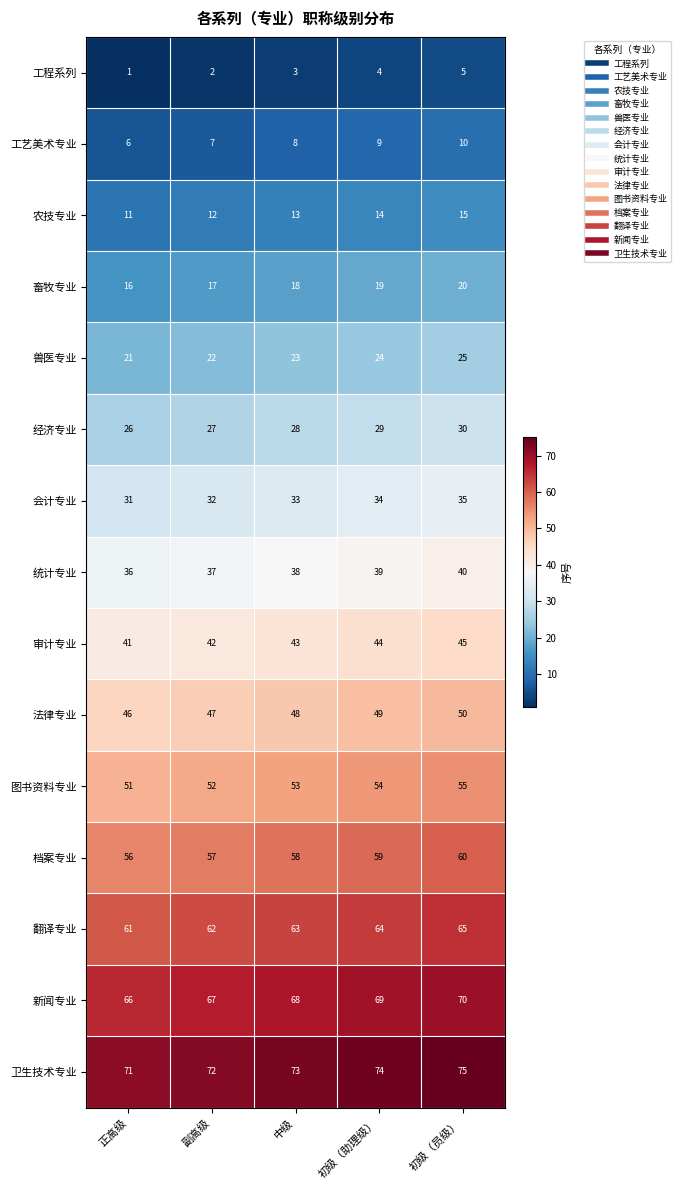

Where is 经济专业 nearest to the value 28?

中级